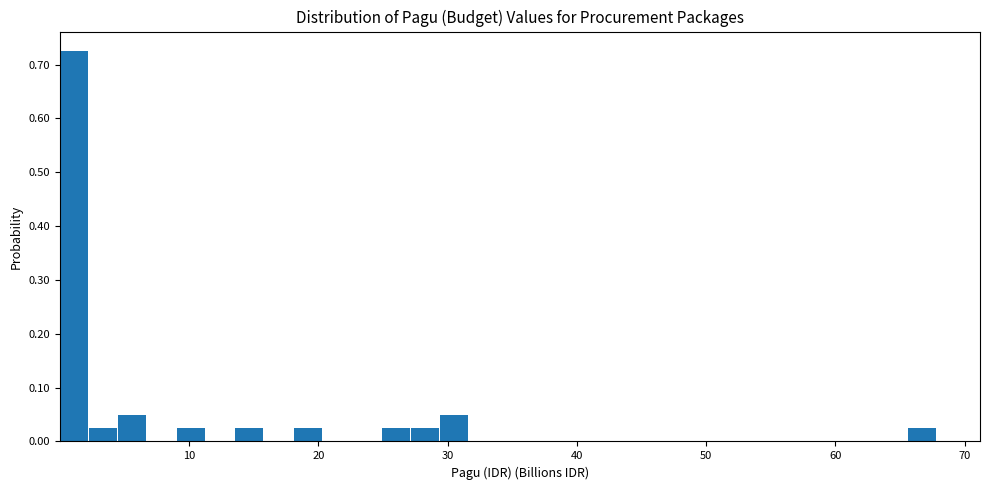

Read against the x-axis, roughly where is the centre of the tallest bar?

1